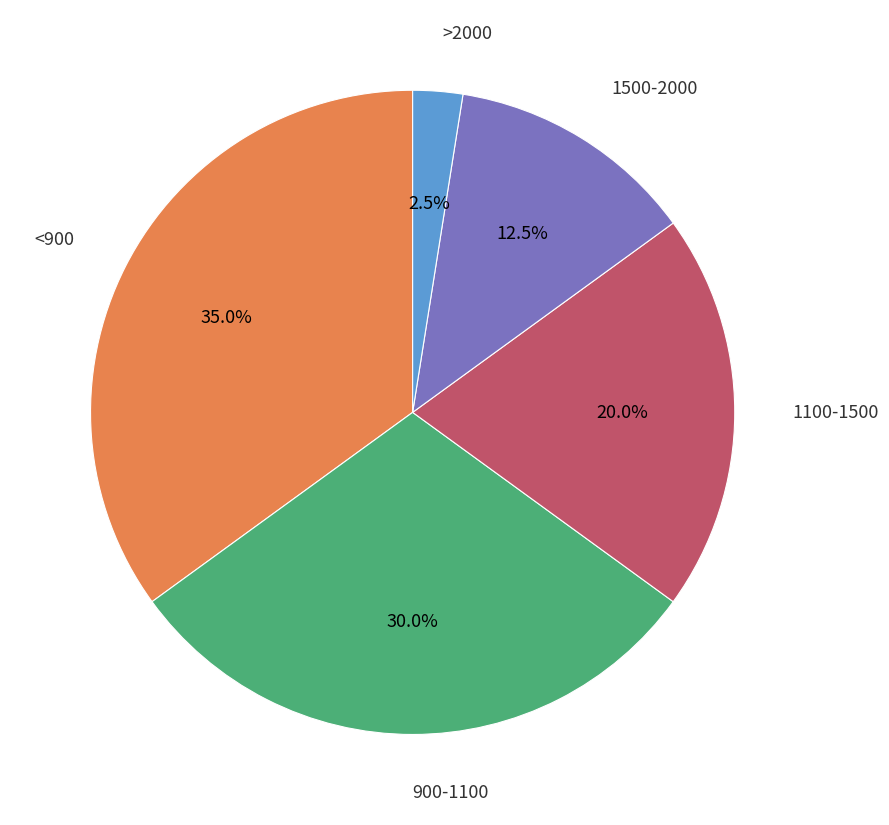

Is there any slice that represents more than half of the pie?

No